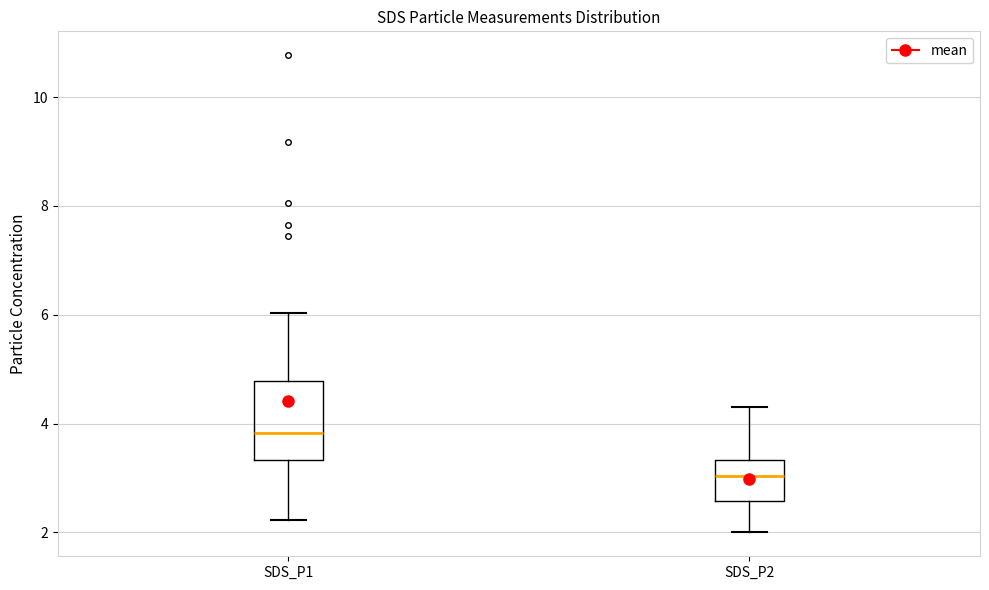

Reading left to right, read every box against the y-axis: the position of its median line, the range the box covers, and the ends of its whiskers. The values are not printed on the chart, so give them approximately, as read against the axis.

SDS_P1: median 3.8, box 3.4 to 4.8, whiskers 2.2 to 6.0
SDS_P2: median 3.0, box 2.6 to 3.4, whiskers 2.0 to 4.4